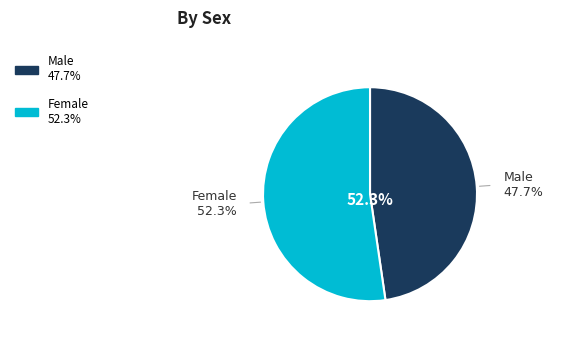

Rank the categories by value from highest to lowest.

Female, Male